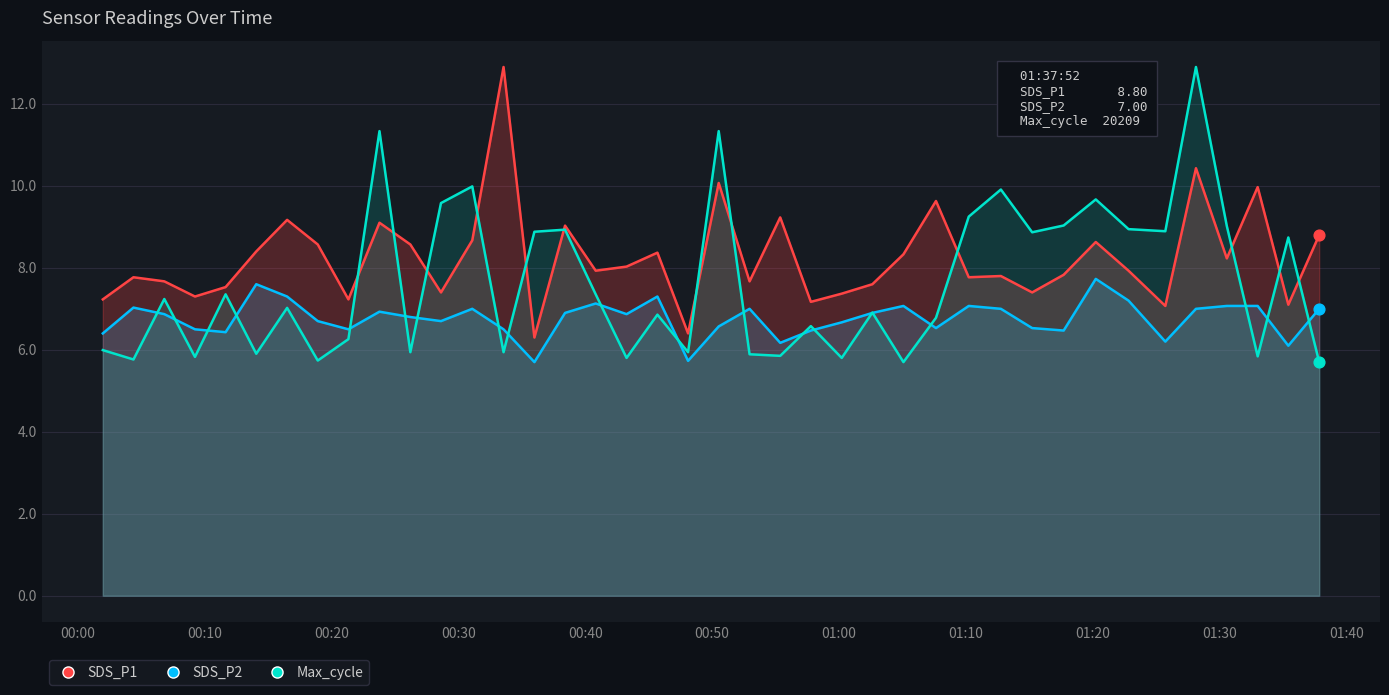

Which series contains the highest Y value?

SDS_P1